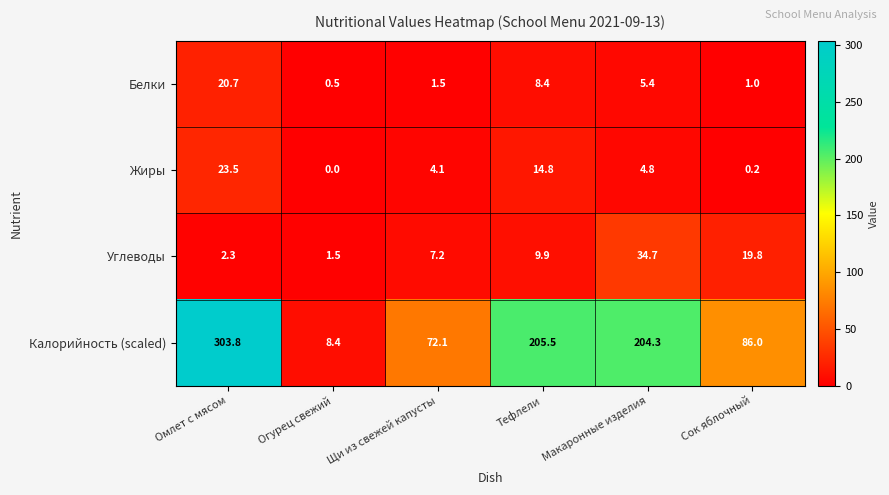

What is the greatest value displayed?

303.8